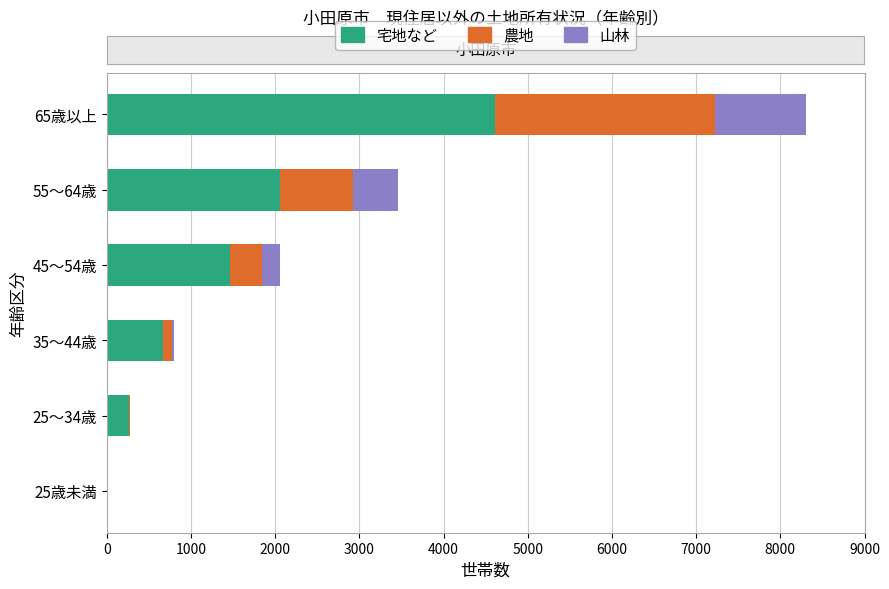

The value of 宅地など at 35～44歳 is 1090. True or false?

False